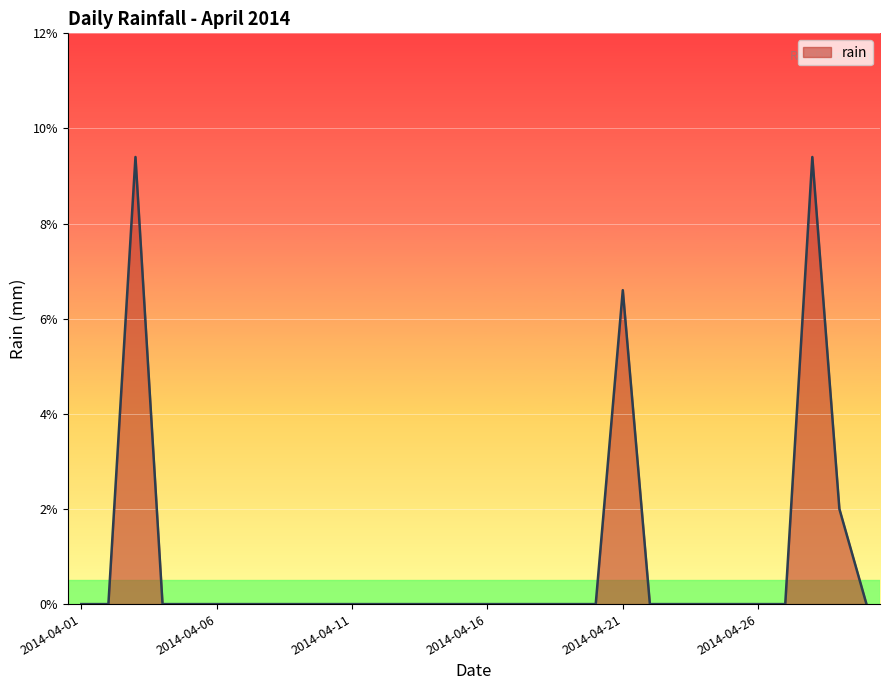

What is the greatest value displayed?

9.4